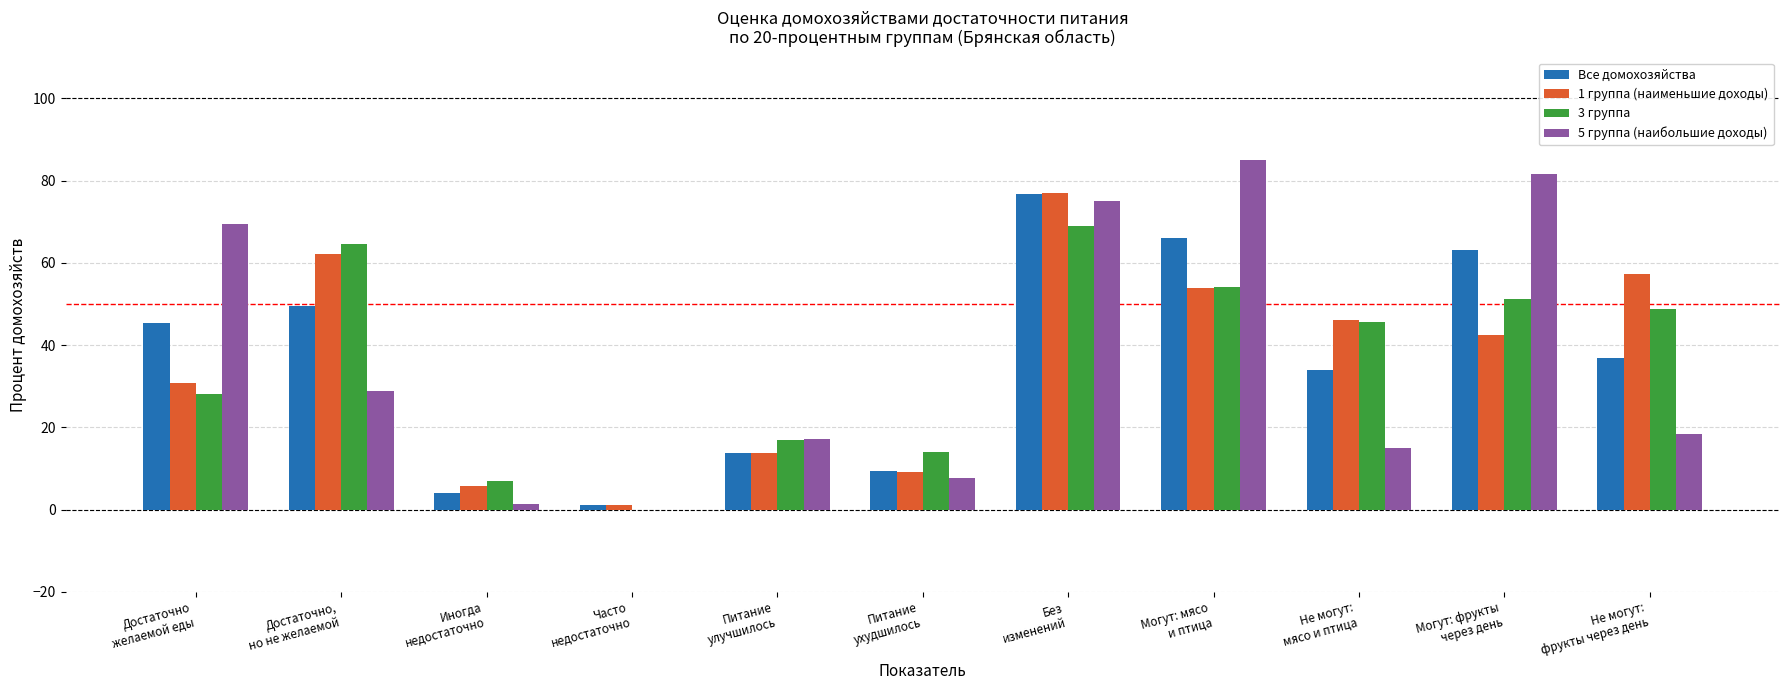

Reading right to left, what are all the values shown in this chart?

Все домохозяйства: 36.8	63.2	34.0	66.0	76.7	9.5	13.8	1.2	4.1	49.4	45.4
1 группа (наименьшие доходы): 57.4	42.6	46.0	54.0	77.0	9.2	13.9	1.2	5.7	62.3	30.8
3 группа: 48.8	51.2	45.7	54.3	68.9	14.0	17.0	0.0	7.1	64.7	28.2
5 группа (наибольшие доходы): 18.4	81.6	14.9	85.1	75.2	7.7	17.1	0.0	1.5	28.9	69.6